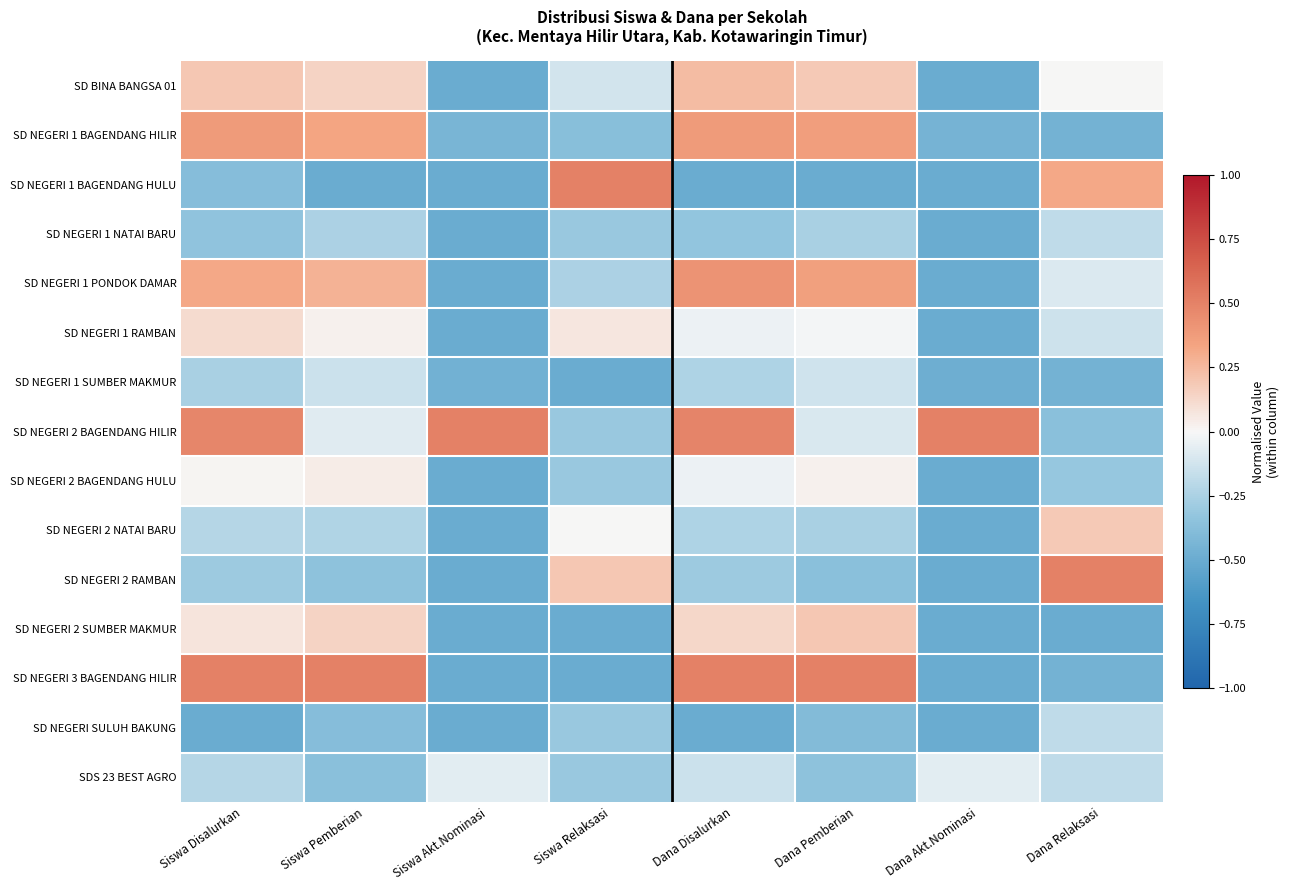

At which category does the chart reach its peak across all series?

Siswa Relaksasi